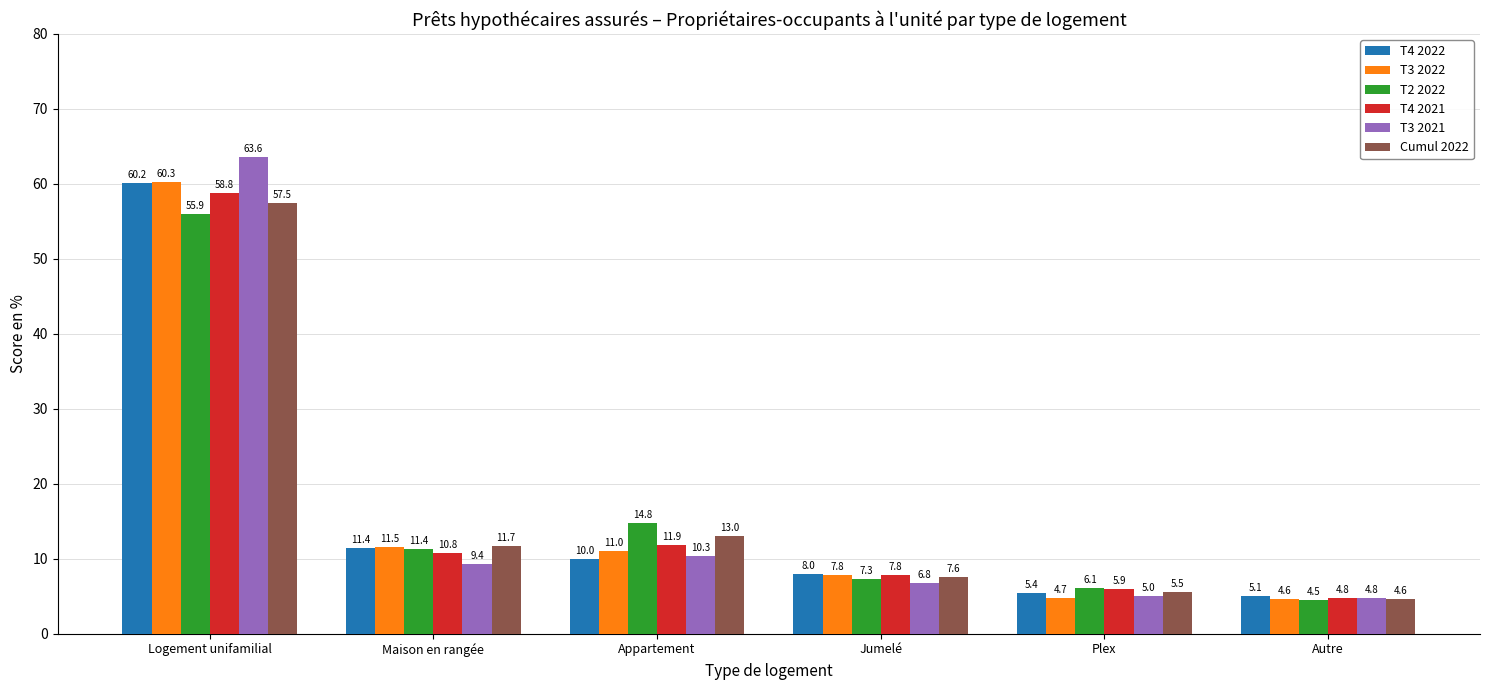

What is the maximum value for T3 2022?

60.3